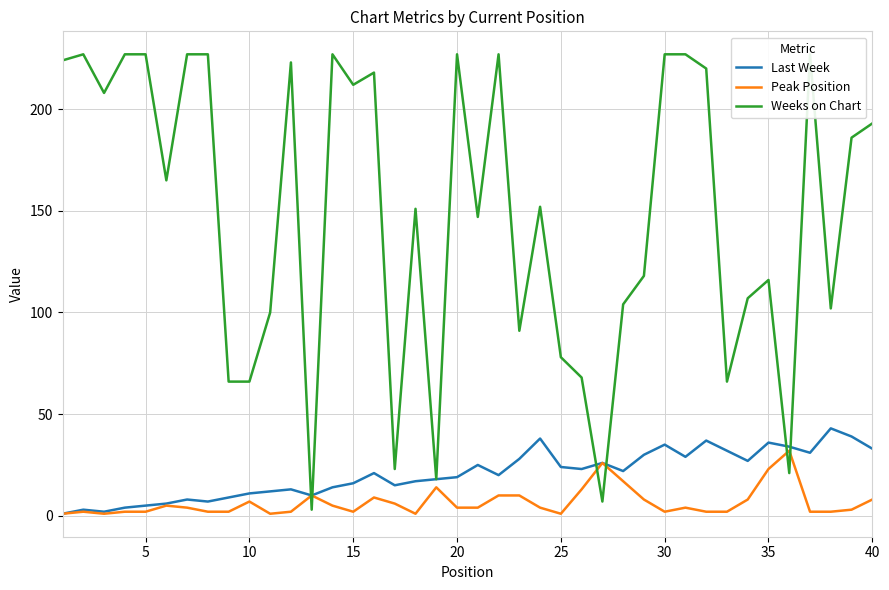

Does the chart have visible grid lines?

Yes